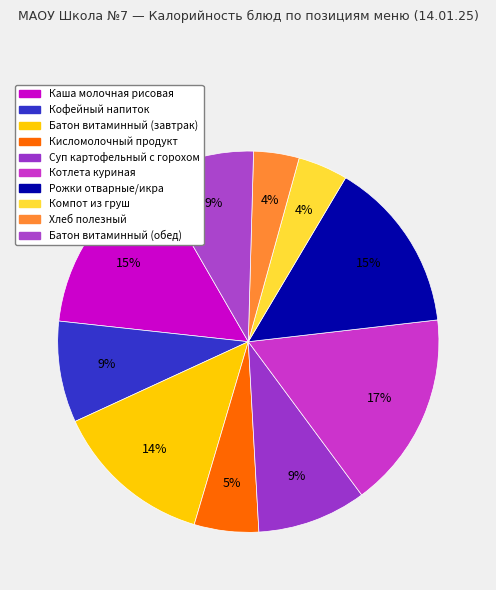

Is the sum of Суп картофельный с горохом and Котлета куриная greater than half?

No